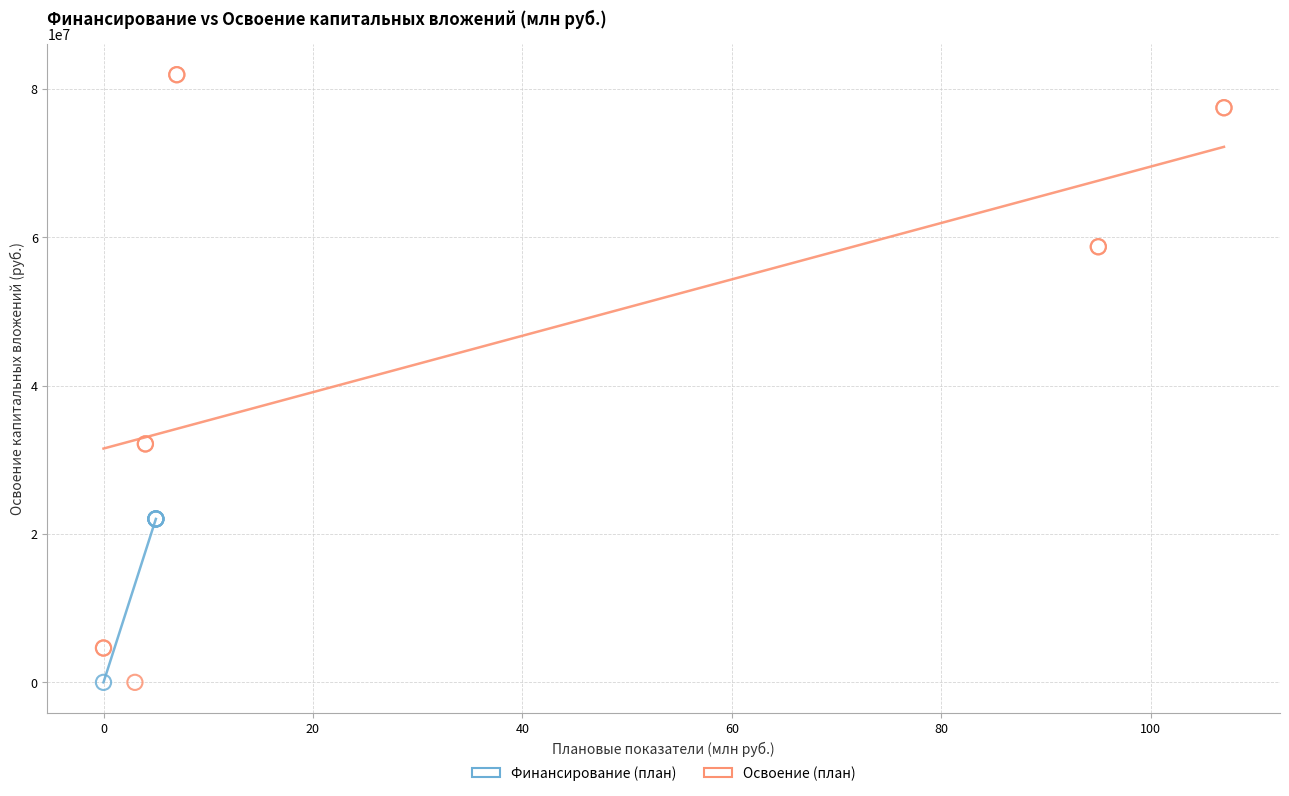

What are all the series names shown in the legend?

Финансирование (план), Освоение (план)